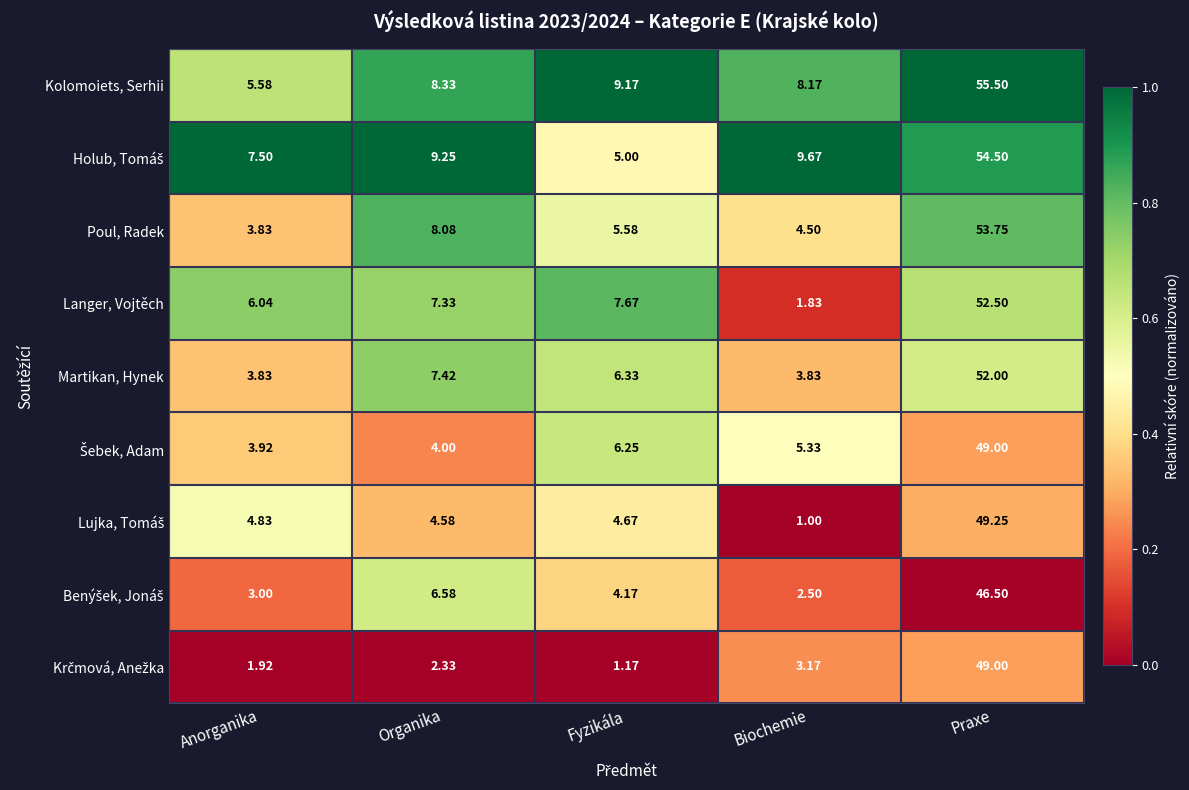

Where does the Martikan, Hynek series first go above 6?

Organika